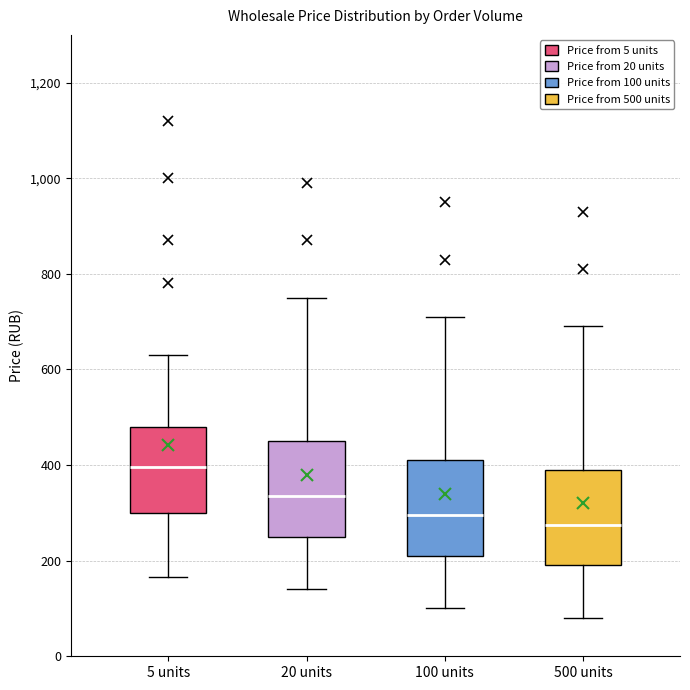

Where does the lower whisker of the box for 5 units end on the y-axis? The values are not printed on the chart, so give them approximately, as read against the axis.

160